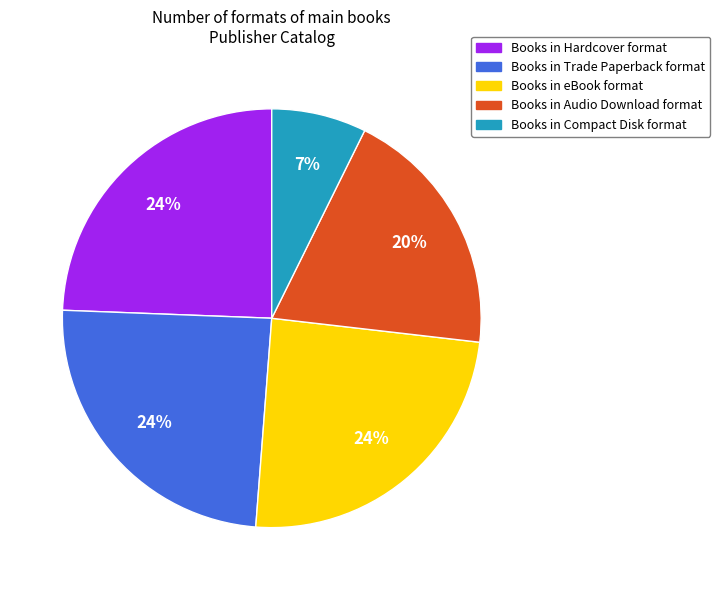

Is there any slice that represents more than half of the pie?

No